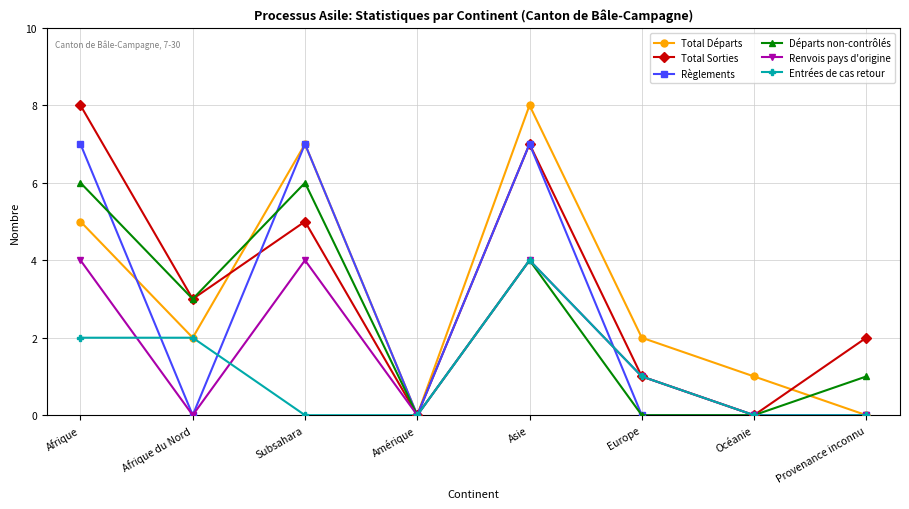

Between Afrique du Nord and Subsahara, which series saw the biggest shift?

Règlements